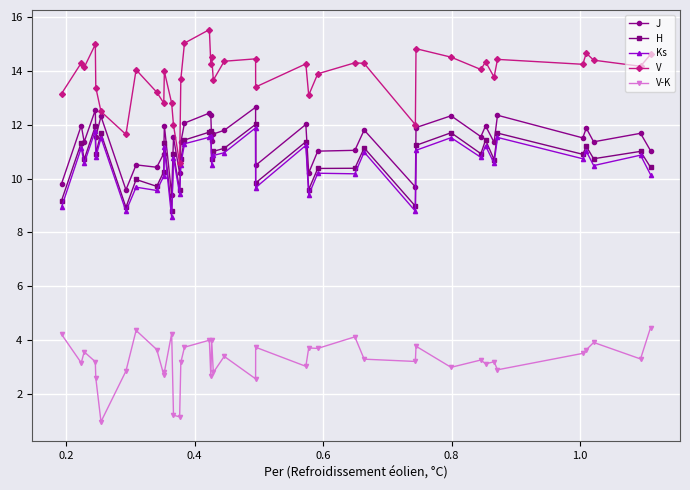

True or false: V-K has more than 1 points higher than both neighbors.

True